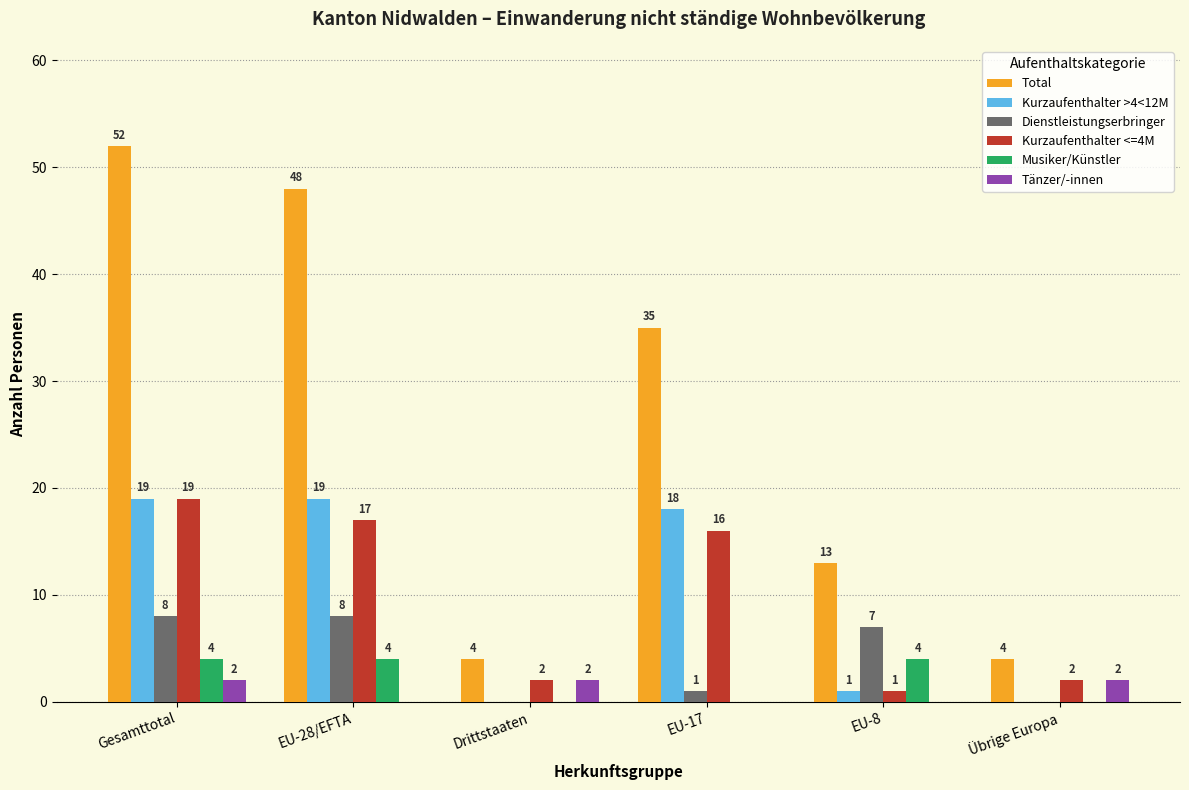

At which label does Dienstleistungserbringer first exceed 7?

Gesamttotal